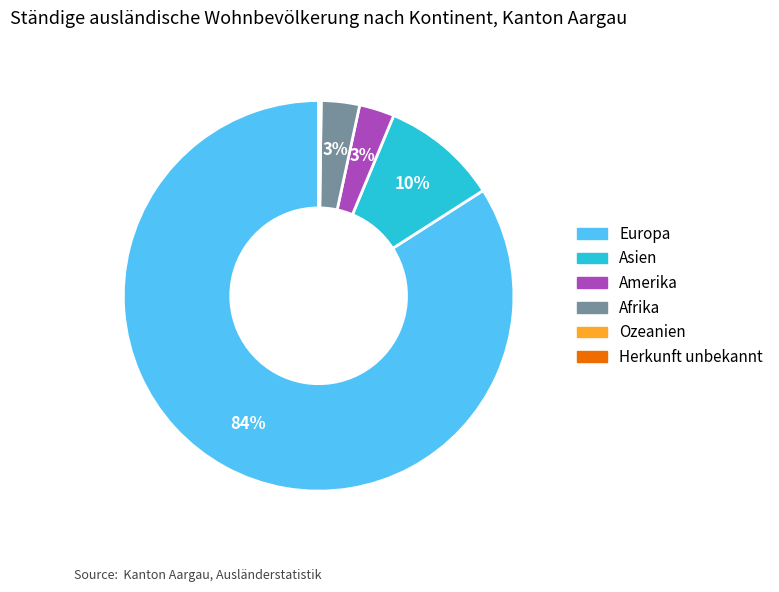

To the nearest percent, what is the difference between the largest and smallest slice percentages?

84%